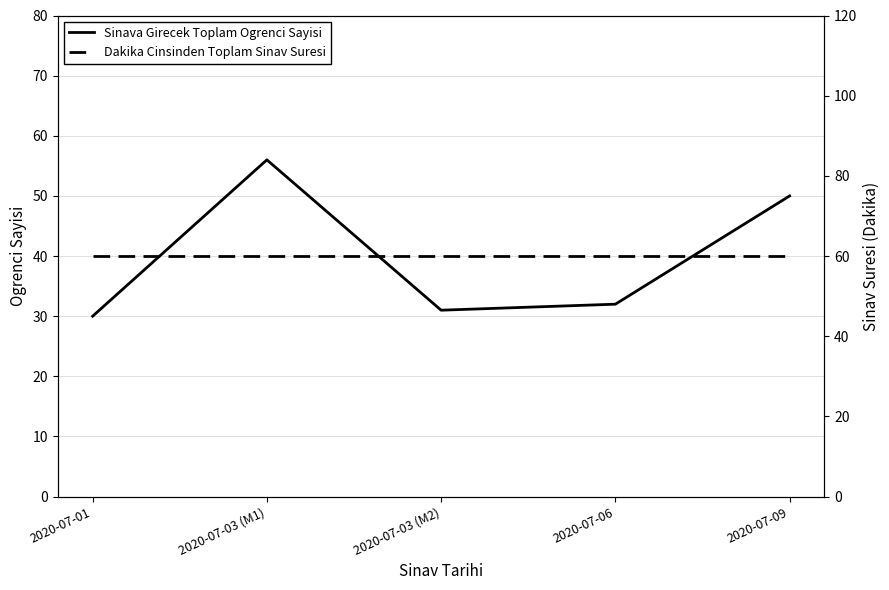

What is the sum of all Dakika Cinsinden Toplam Sinav Suresi values?

300